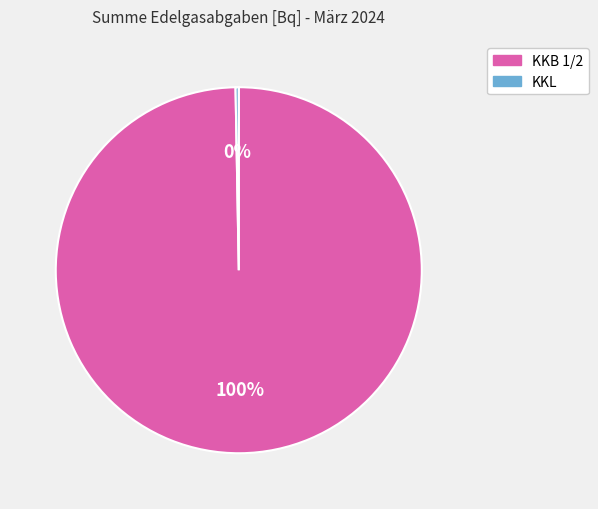

What is the smallest slice in the pie chart?

KKL